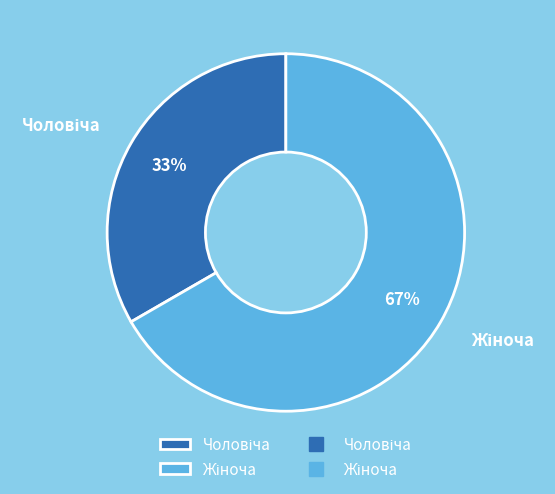

Is there a majority slice in this chart?

Yes